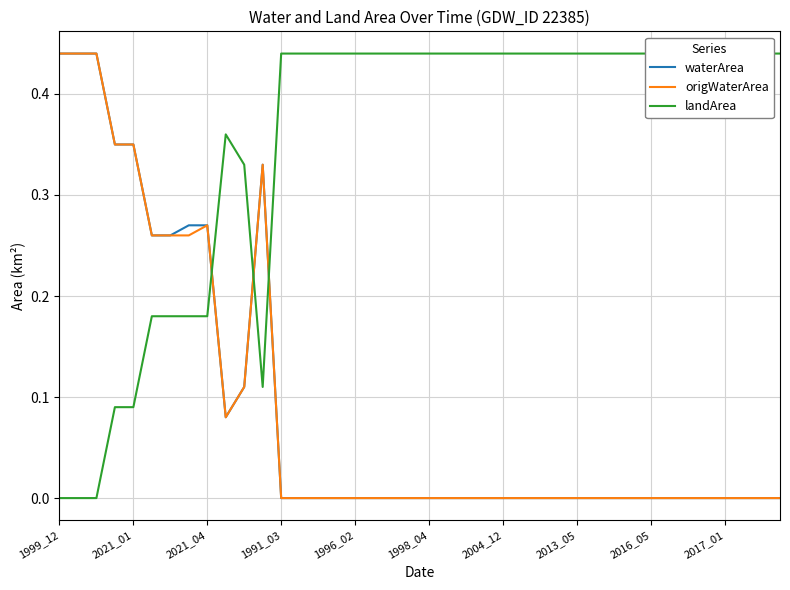

The origWaterArea series shows 0.3 at 1998_04. True or false?

False